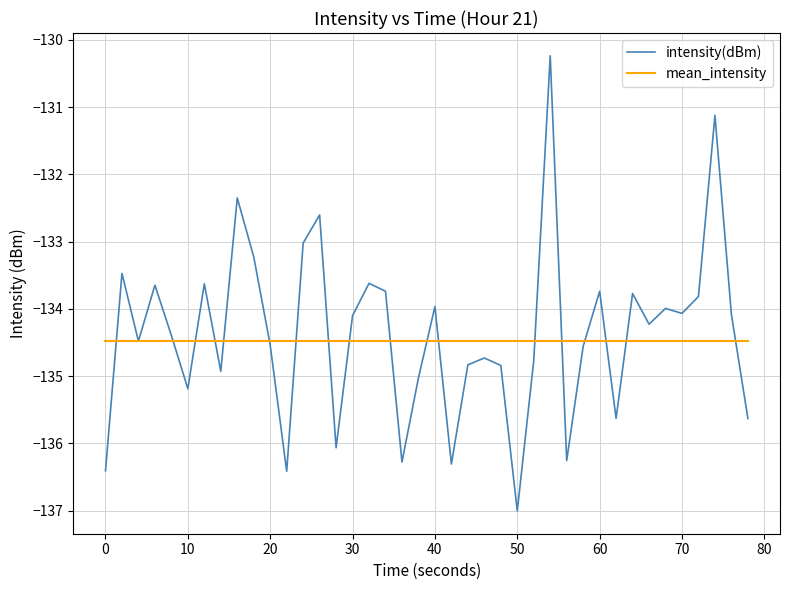

Rank the series by their maximum value, from lowest to highest.

mean_intensity, intensity(dBm)